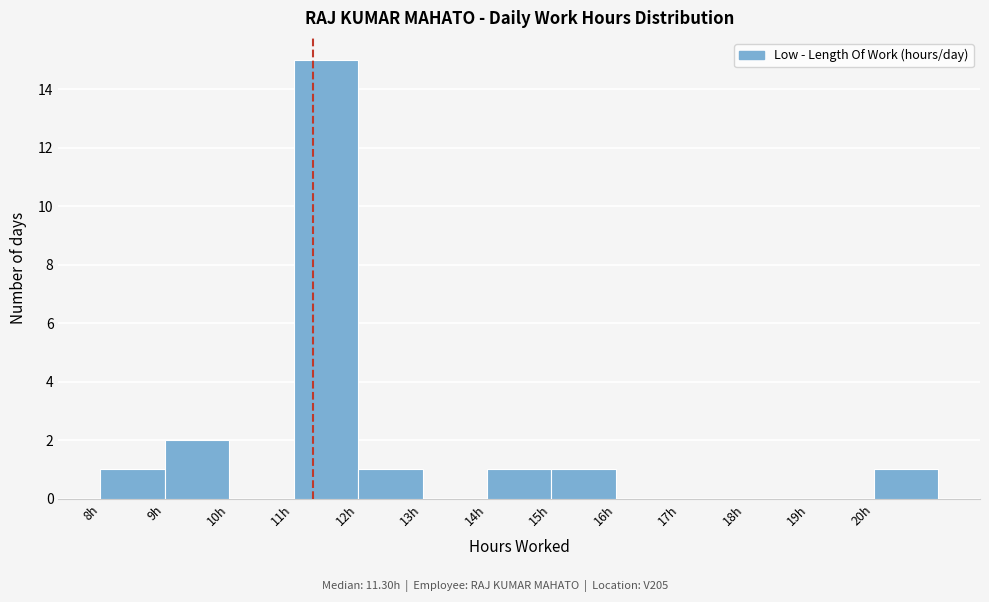

Reading left to right, transcribe this chart: for each bar, give the range it covers on the x-axis and its height. The values are not printed on the chart, so give them approximately, as read against the axis.

8 to 9: 1
9 to 10: 2
10 to 11: 0
11 to 12: 15
12 to 13: 1
13 to 14: 0
14 to 15: 1
15 to 16: 1
16 to 17: 0
17 to 18: 0
18 to 19: 0
19 to 20: 0
20 to 21: 1